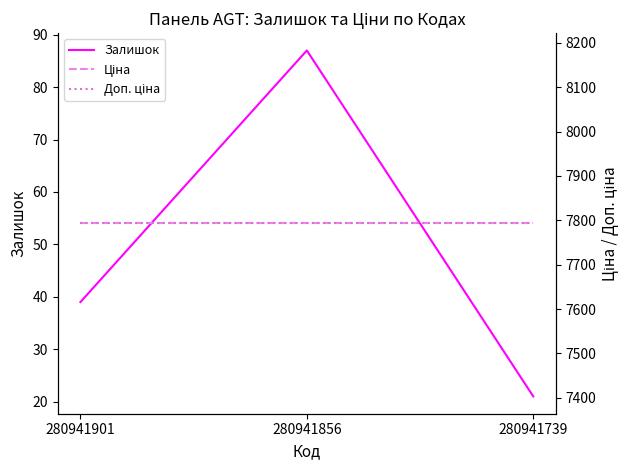

Which series has the largest total across all categories?

Ціна